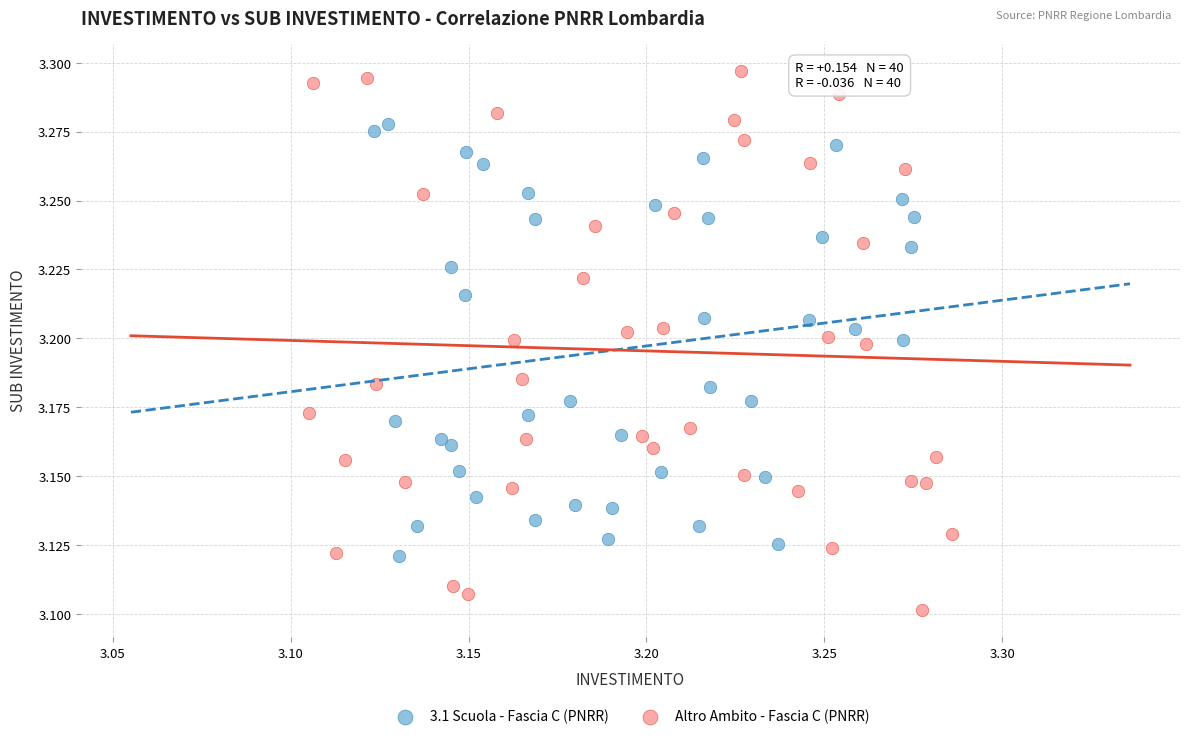

Which series reaches the maximum Y coordinate?

Altro Ambito - Fascia C (PNRR)